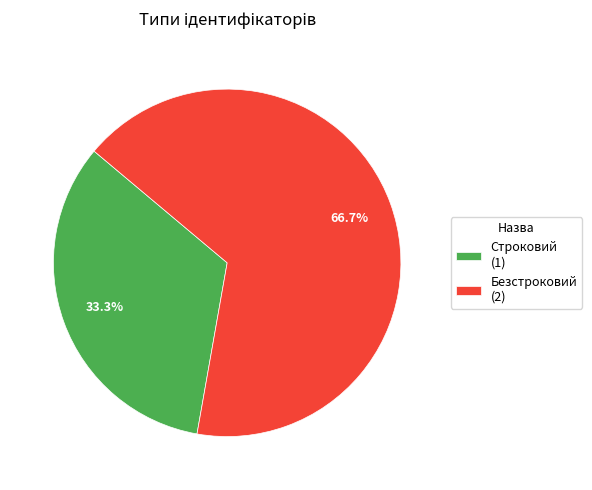

What percentage is the Строковий slice, to the nearest percent?

33%